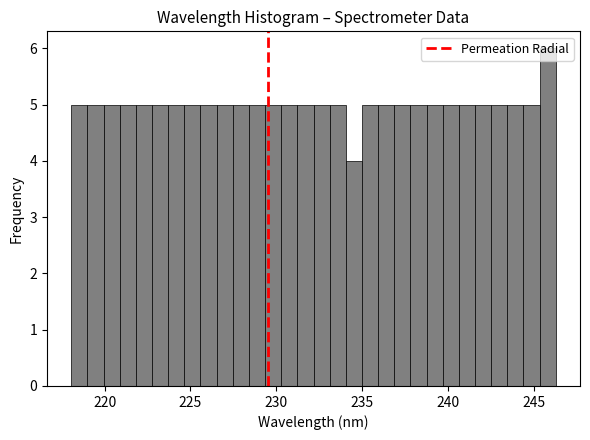

Around what value on the x-axis is the tallest bar? Give the approximate position of its centre, as read against the axis.

246.0